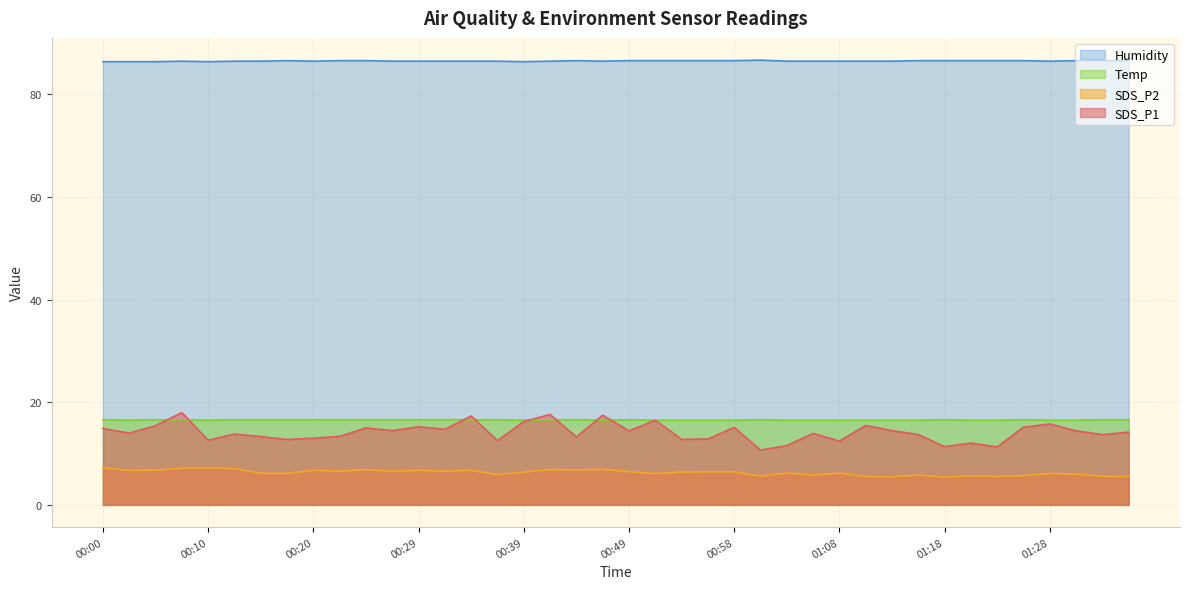

Reading right to left, list all the values displayed in this chart.

SDS_P1: 01:35=14.2	01:33=13.7	01:30=14.4	01:28=15.8	01:25=15.2	01:23=11.3	01:20=12.1	01:18=11.3	01:16=13.7	01:13=14.5	01:11=15.5	01:08=12.4	01:06=13.9	01:03=11.6	01:01=10.7	00:58=15.1	00:56=12.8	00:54=12.8	00:51=16.5	00:49=14.4	00:46=17.5	00:44=13.2	00:41=17.6	00:39=16.2	00:37=12.5	00:34=17.3	00:32=14.7	00:29=15.2	00:27=14.5	00:24=15.0	00:22=13.3	00:20=13.0	00:17=12.8	00:15=13.3	00:12=13.8	00:10=12.6	00:07=18.0	00:05=15.4	00:03=14.0	00:00=14.9
SDS_P2: 01:35=5.5	01:33=5.6	01:30=6.0	01:28=6.1	01:25=5.7	01:23=5.5	01:20=5.7	01:18=5.4	01:16=5.8	01:13=5.5	01:11=5.5	01:08=6.2	01:06=5.8	01:03=6.2	01:01=5.6	00:58=6.5	00:56=6.5	00:54=6.4	00:51=6.1	00:49=6.5	00:46=6.9	00:44=6.8	00:41=6.9	00:39=6.4	00:37=5.9	00:34=6.8	00:32=6.5	00:29=6.8	00:27=6.5	00:24=6.9	00:22=6.5	00:20=6.8	00:17=6.1	00:15=6.2	00:12=7.1	00:10=7.2	00:07=7.1	00:05=6.8	00:03=6.7	00:00=7.2
Temp: 01:35=16.6	01:33=16.6	01:30=16.5	01:28=16.5	01:25=16.6	01:23=16.5	01:20=16.5	01:18=16.6	01:16=16.5	01:13=16.5	01:11=16.5	01:08=16.5	01:06=16.5	01:03=16.5	01:01=16.6	00:58=16.5	00:56=16.5	00:54=16.5	00:51=16.5	00:49=16.6	00:46=16.5	00:44=16.6	00:41=16.6	00:39=16.5	00:37=16.6	00:34=16.6	00:32=16.6	00:29=16.6	00:27=16.6	00:24=16.6	00:22=16.6	00:20=16.6	00:17=16.6	00:15=16.6	00:12=16.6	00:10=16.5	00:07=16.6	00:05=16.6	00:03=16.5	00:00=16.6
Humidity: 01:35=86.6	01:33=86.6	01:30=86.6	01:28=86.5	01:25=86.6	01:23=86.6	01:20=86.6	01:18=86.6	01:16=86.6	01:13=86.5	01:11=86.5	01:08=86.5	01:06=86.5	01:03=86.5	01:01=86.7	00:58=86.6	00:56=86.6	00:54=86.6	00:51=86.6	00:49=86.6	00:46=86.5	00:44=86.6	00:41=86.5	00:39=86.4	00:37=86.5	00:34=86.5	00:32=86.5	00:29=86.5	00:27=86.5	00:24=86.6	00:22=86.6	00:20=86.5	00:17=86.6	00:15=86.5	00:12=86.5	00:10=86.4	00:07=86.5	00:05=86.4	00:03=86.4	00:00=86.4